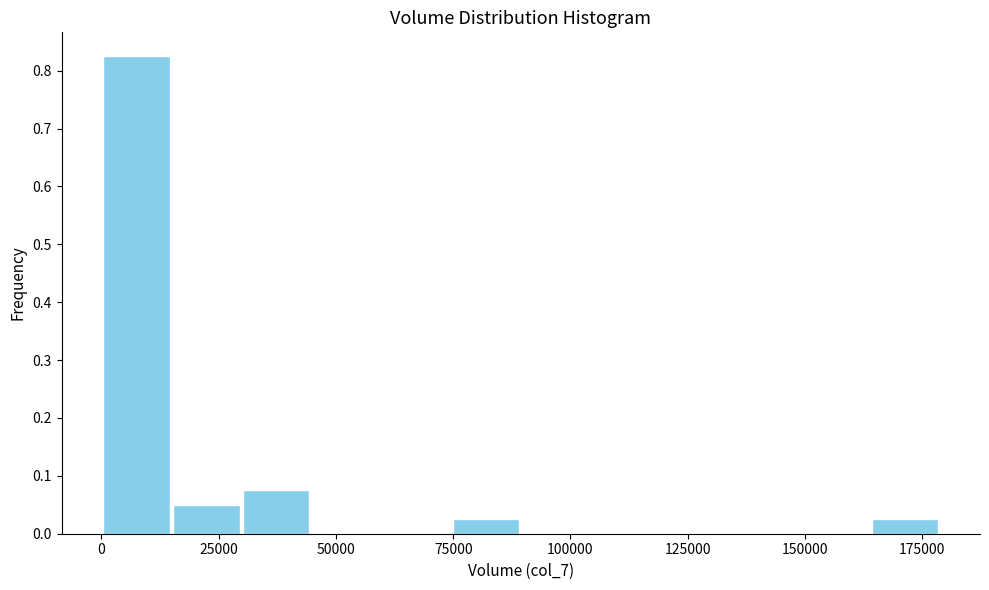

Read against the x-axis, roughly where is the centre of the tallest bar?

5000